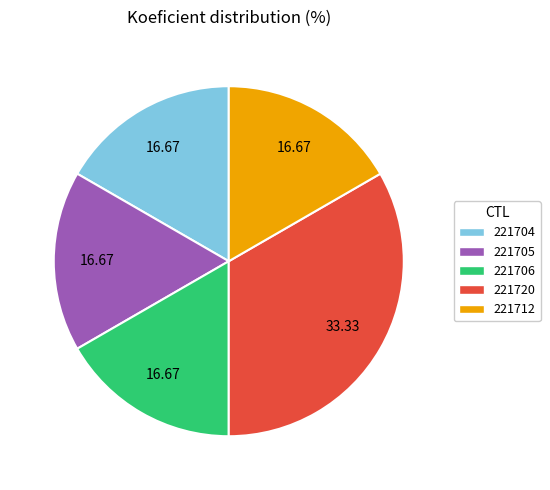

Approximately how many times larger is the value at 221706 compared to 221720?

0.5